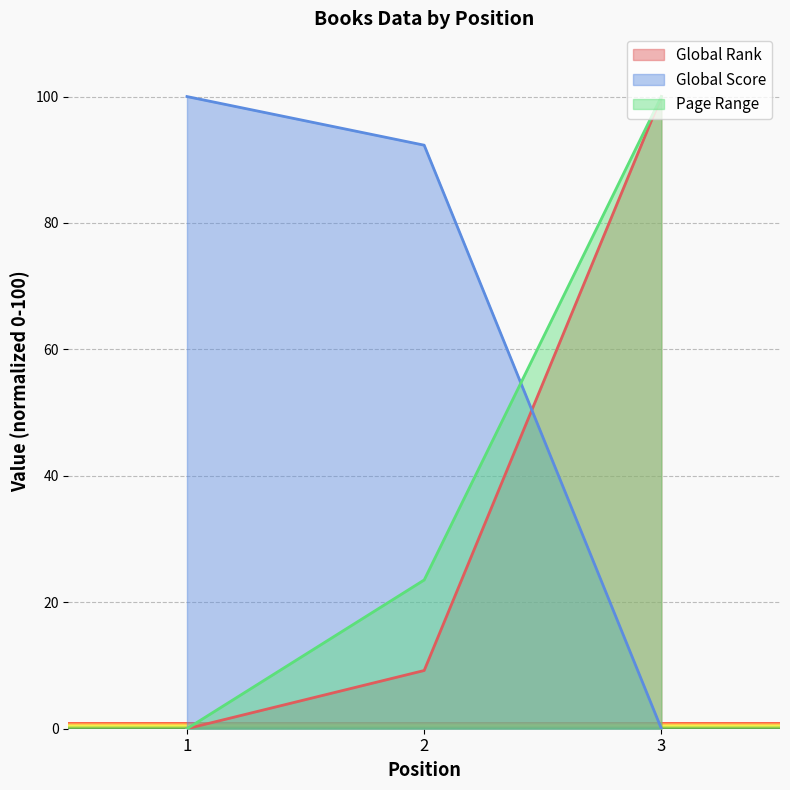

Read the Global Score value at 1.

100.0